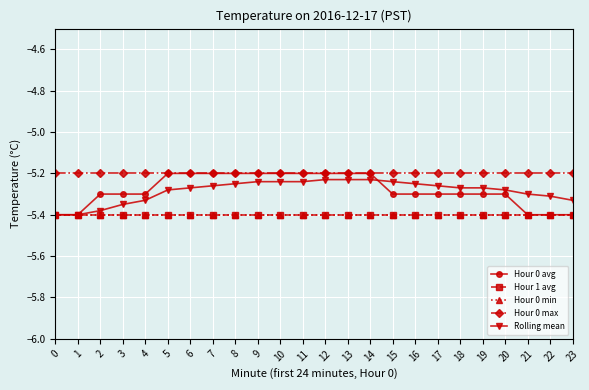

List the series in order of their peak value, highest first.

Hour 0 avg, Hour 0 max, Rolling mean, Hour 1 avg, Hour 0 min